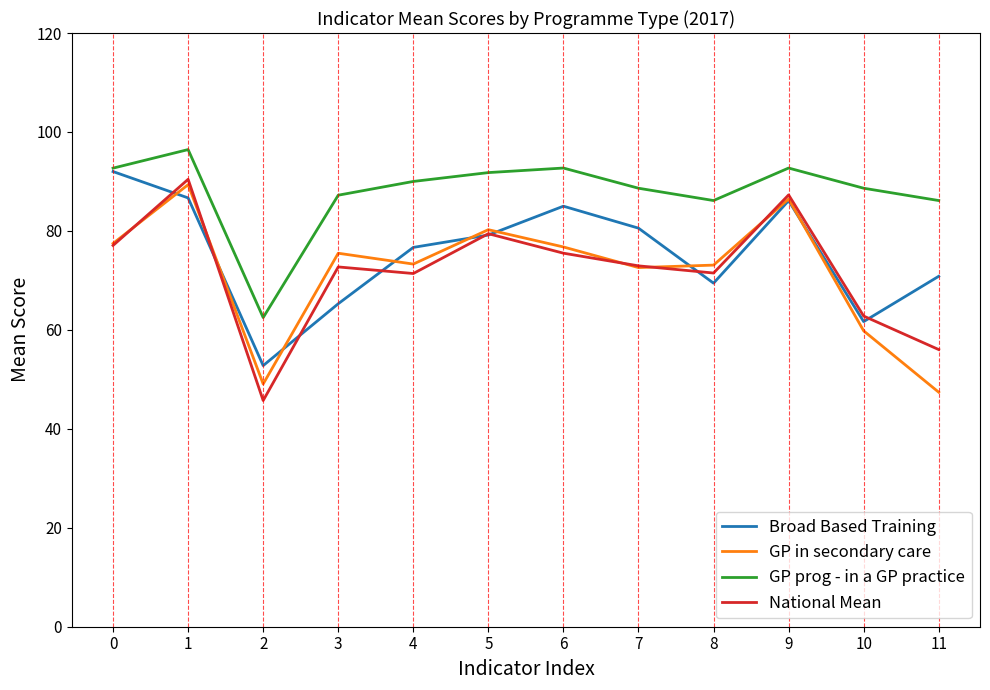

Is it true that GP prog - in a GP practice equals 102.9 at 2?

False